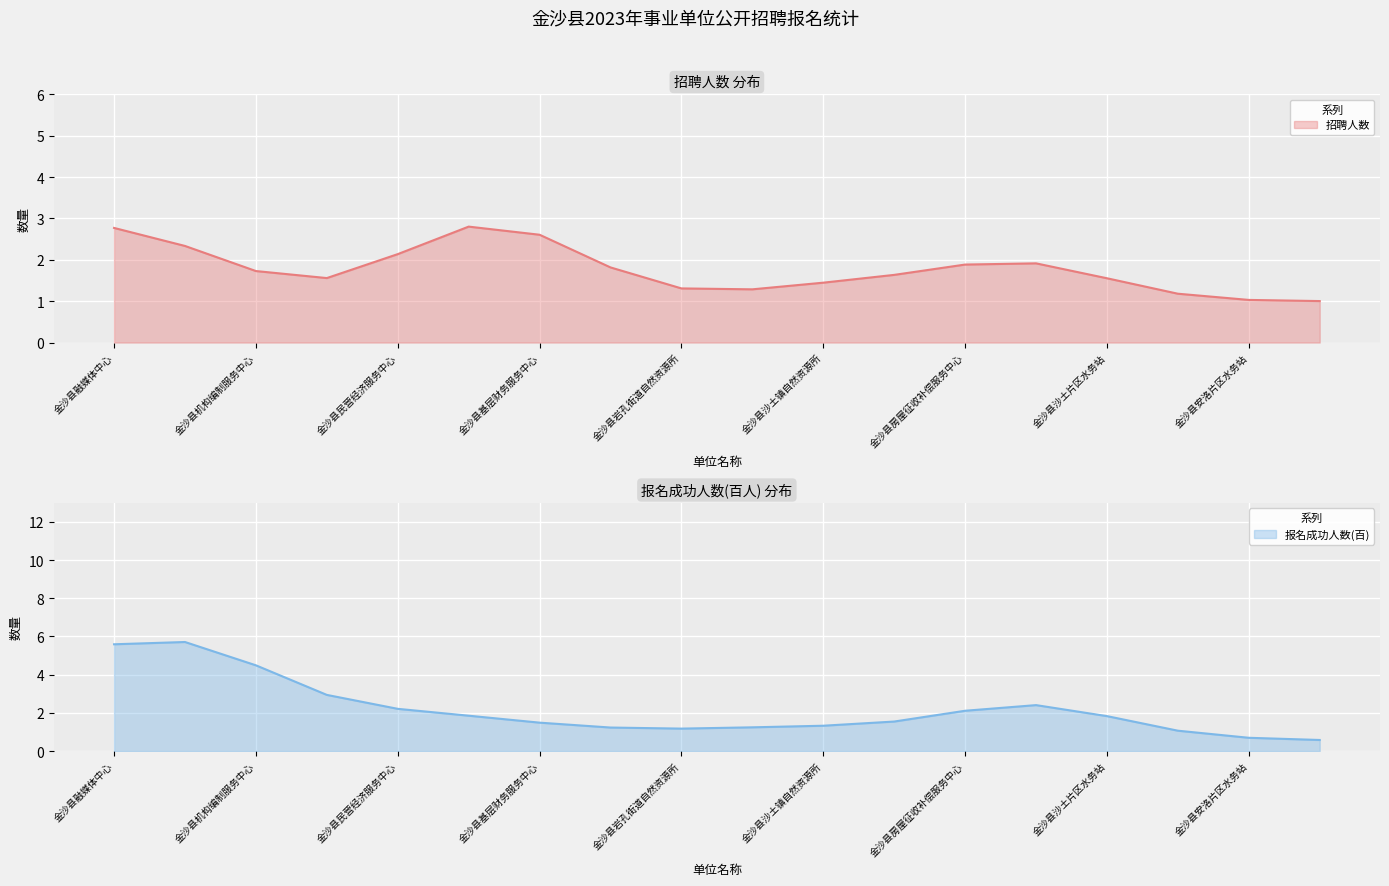

After their last crossing, which series has the higher values: 招聘人数 (线) or 报名成功人数(百) (线)?

招聘人数 (线)